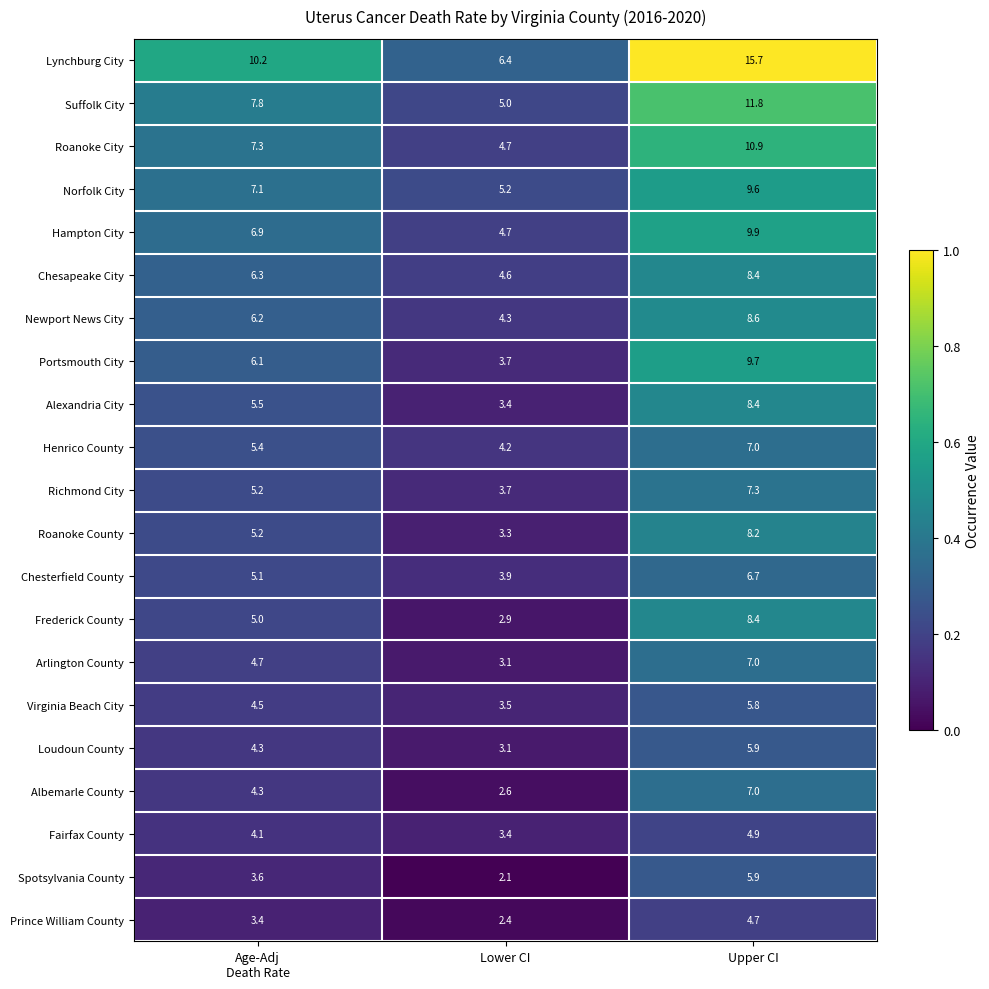

What is the difference between the maximum and second lowest values in the Albemarle County series?

2.7